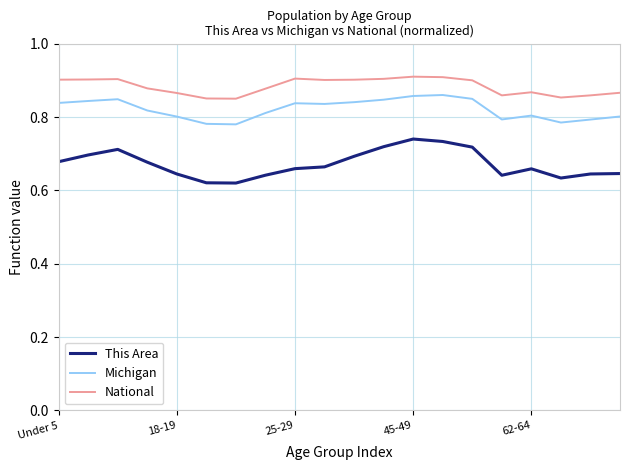

What is the difference between the maximum and minimum values in the This Area series?

0.1